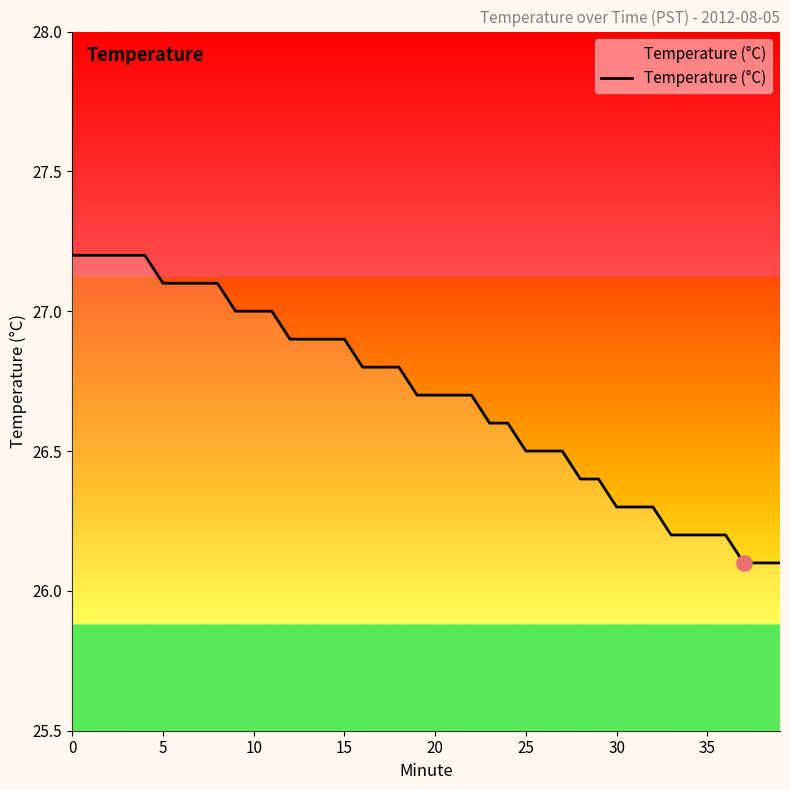

What is the maximum value shown in the chart?

27.2